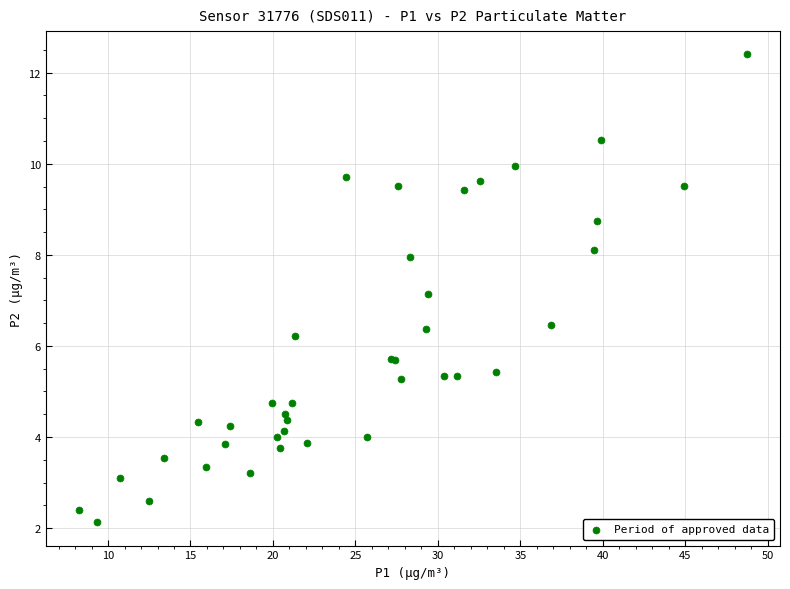

What Y value in the scatter plot is closest to 7?

7.1